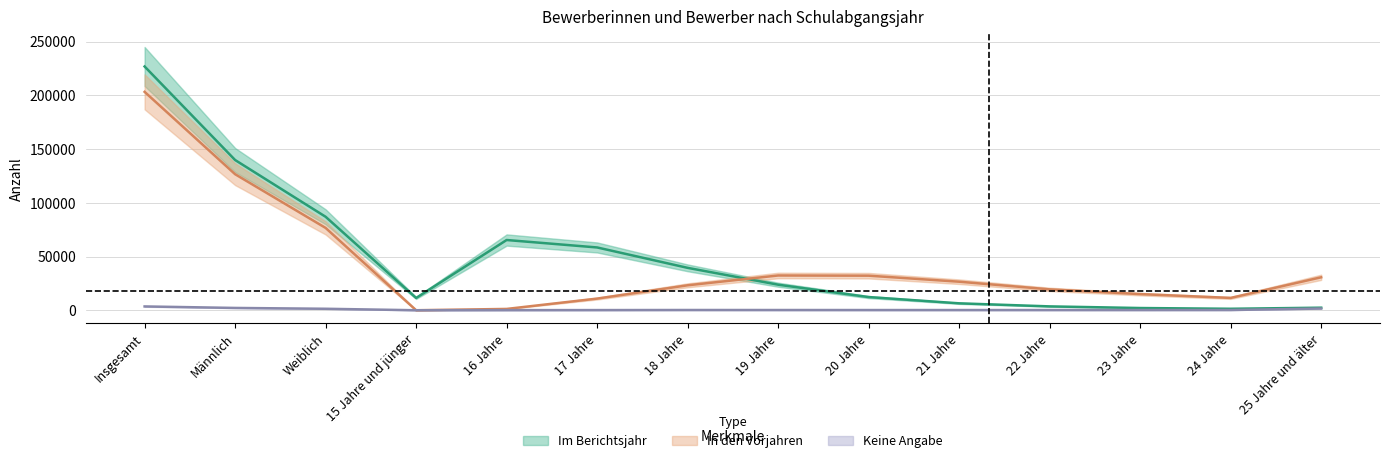

In Im Berichtsjahr, how many points are lower than both neighbors (excluding endpoints)?

2